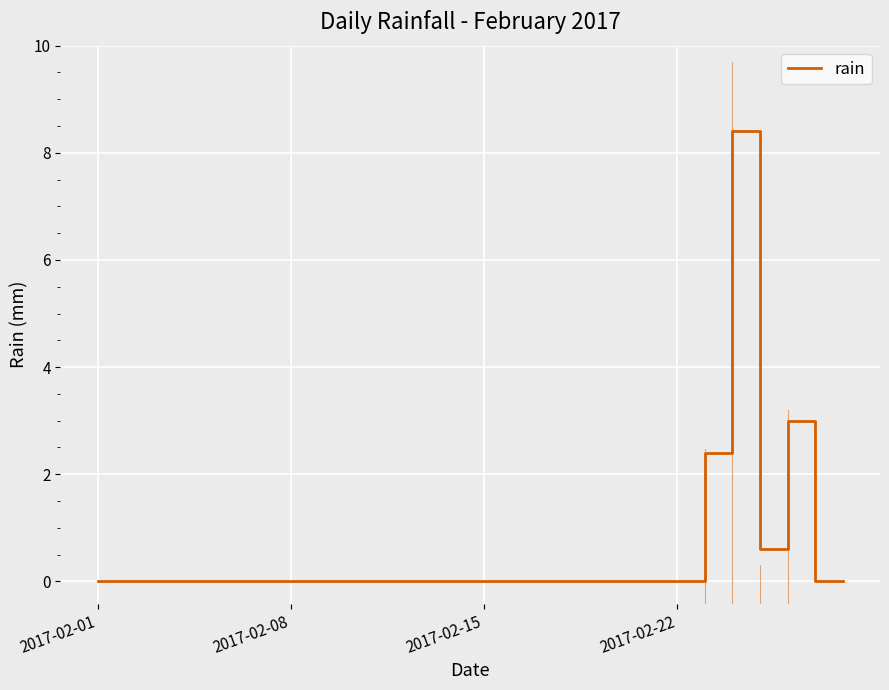

What is the difference between the maximum and minimum values?

8.4